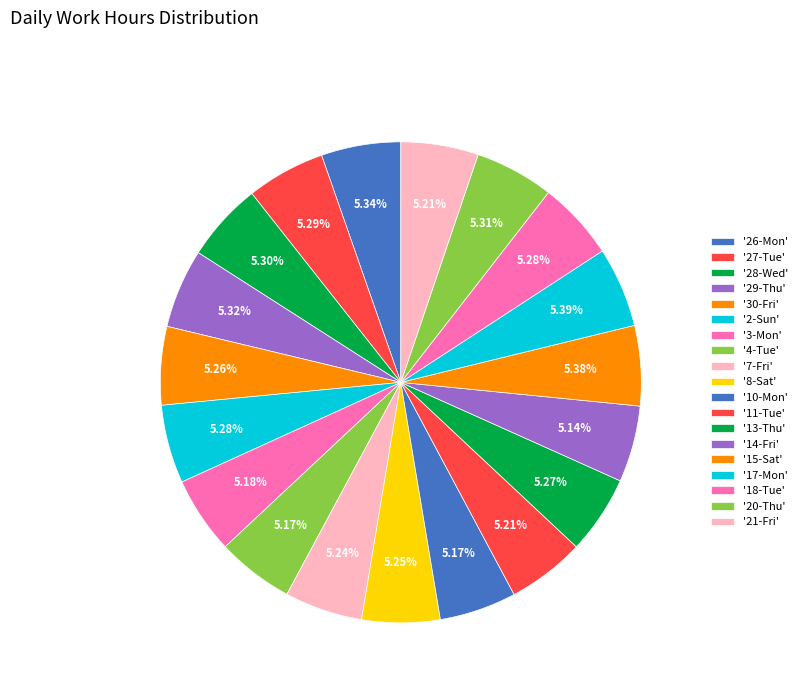

Which slice is the largest?

17-Mon